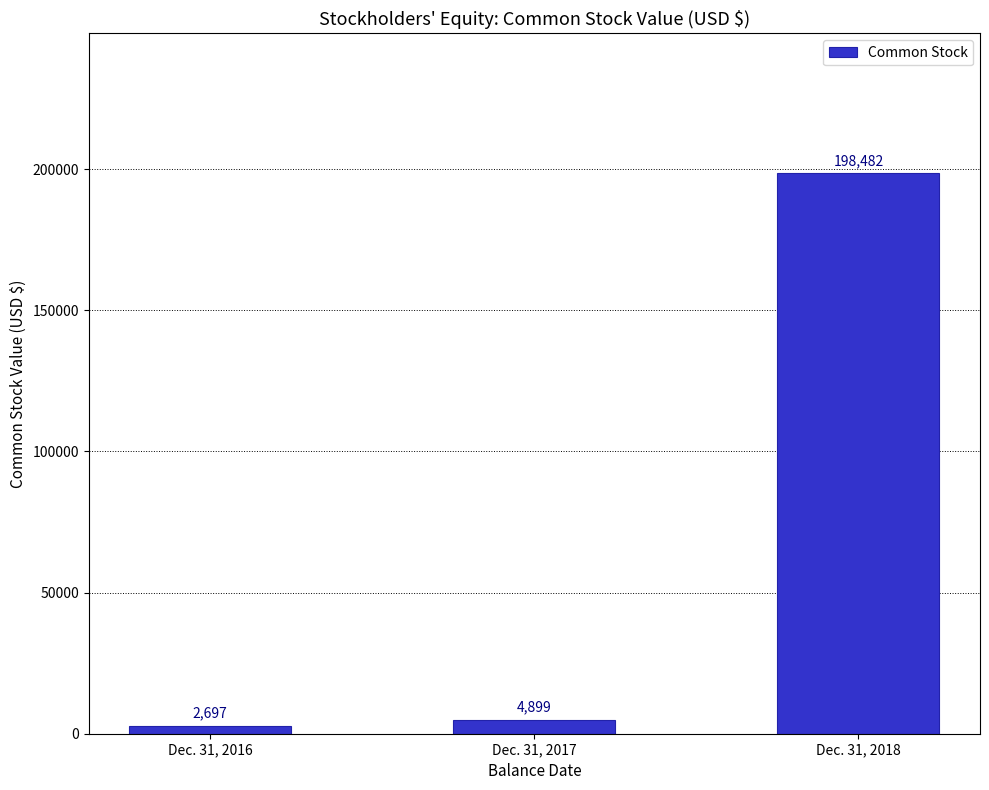

Reading left to right, extract all data points from this chart.

2697	4899	198482